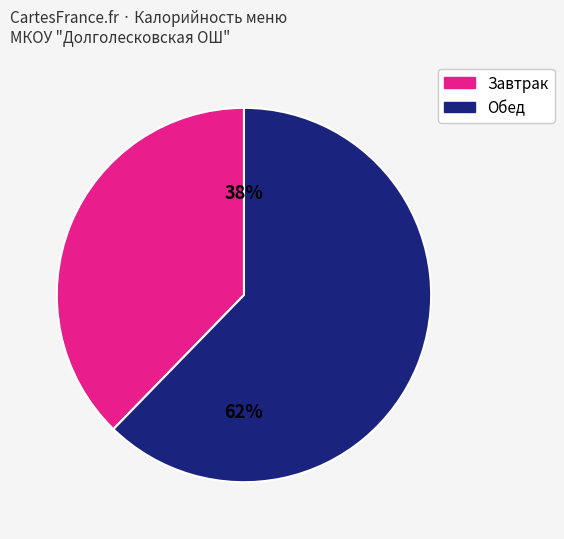

Does any single category account for the majority?

Yes